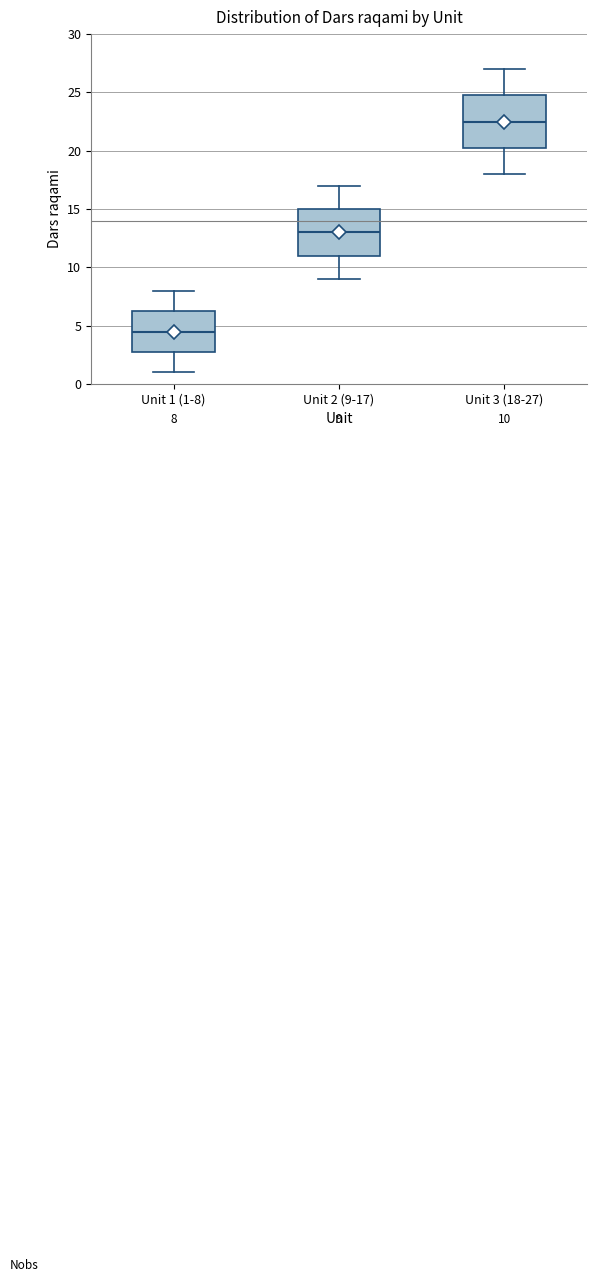

Which box has the highest median line?

Unit 3 (18-27)